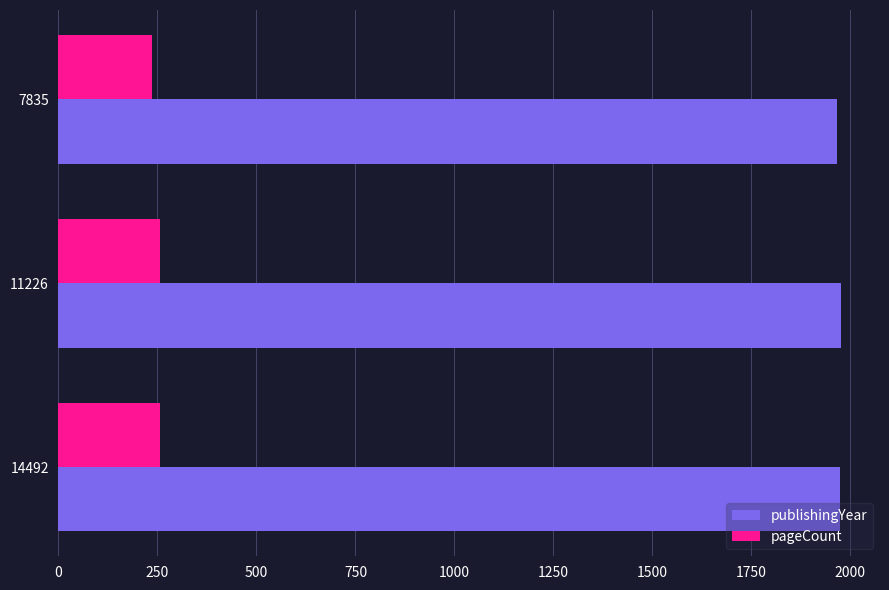

What is the total value across all series at 14492?

2231